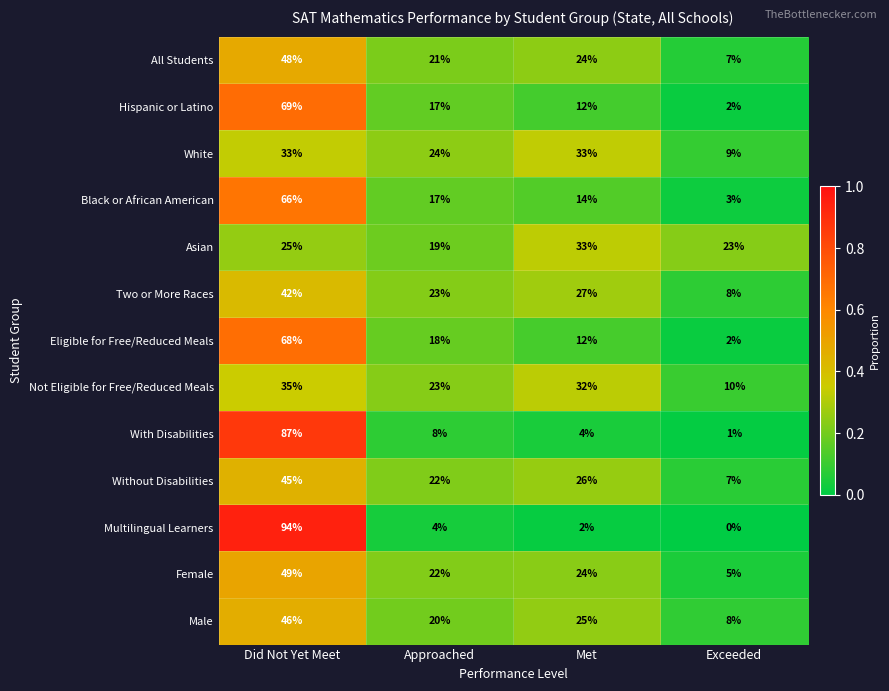

List the labels in order of Not Eligible for Free/Reduced Meals value, largest first.

Did Not Yet Meet, Met, Approached, Exceeded